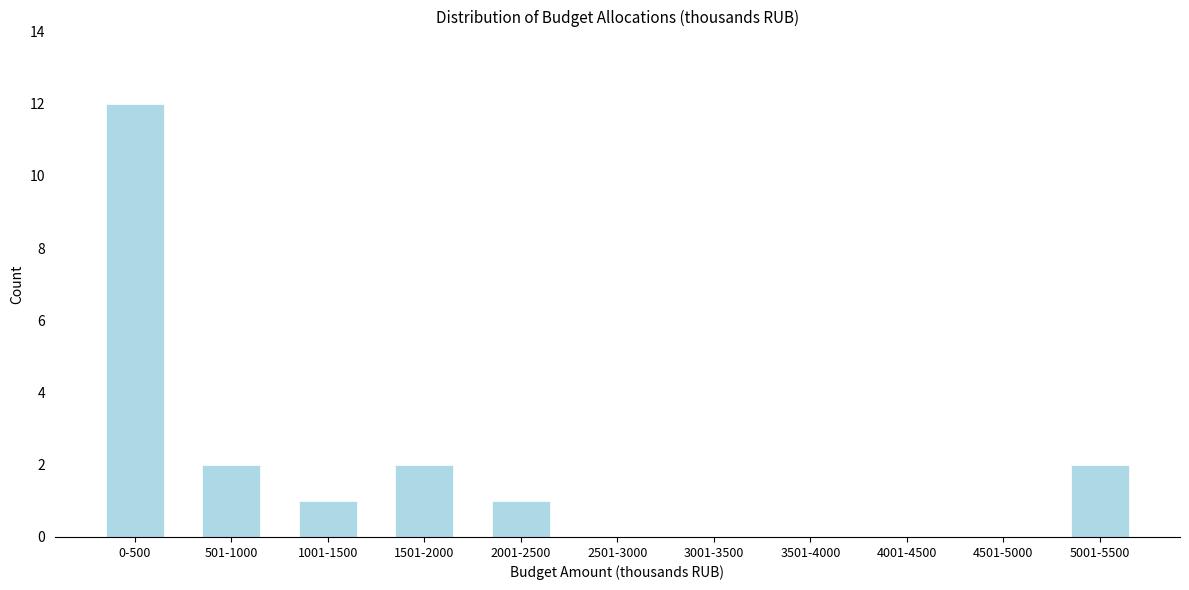

Reading right to left, transcribe all the data shown in this chart.

5001-5500=2	4501-5000=0	4001-4500=0	3501-4000=0	3001-3500=0	2501-3000=0	2001-2500=1	1501-2000=2	1001-1500=1	501-1000=2	0-500=12